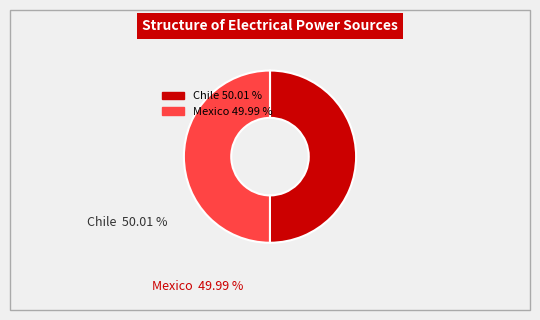

Is there any slice that represents more than half of the pie?

Yes